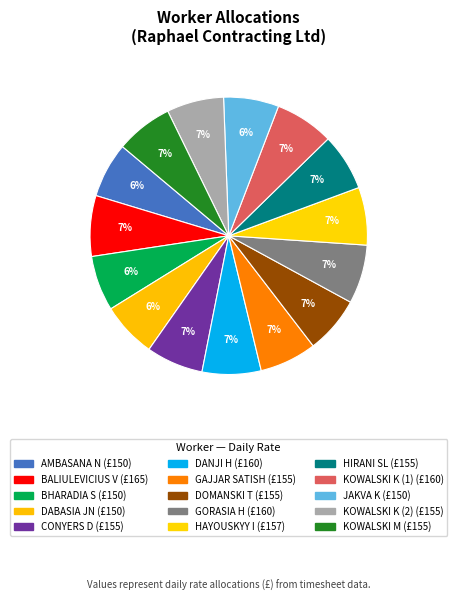

To the nearest percent, what portion does GAJJAR SATISH represent?

7%